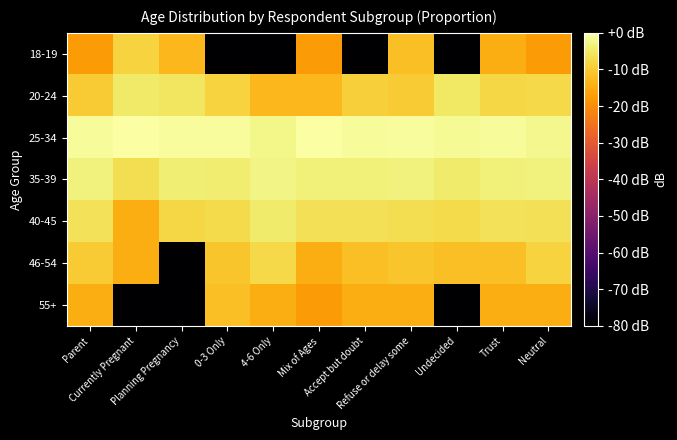

Reading left to right, what are all the values shown in this chart?

18-19: Parent=-17.6	Currently Pregnant=-8.6	Planning Pregnancy=-12.9	0-3 Only=-90.0	4-6 Only=-90.0	Mix of Ages=-17.6	Accept but doubt=-90.0	Refuse or delay some=-11.6	Undecided=-90.0	Trust=-14.6	Neutral=-17.6
20-24: Parent=-9.9	Currently Pregnant=-4.8	Planning Pregnancy=-5.6	0-3 Only=-8.6	4-6 Only=-12.9	Mix of Ages=-12.9	Accept but doubt=-9.2	Refuse or delay some=-9.9	Undecided=-5.1	Trust=-8.1	Neutral=-7.6
25-34: Parent=-1.1	Currently Pregnant=0.0	Planning Pregnancy=-0.8	0-3 Only=-0.6	4-6 Only=-2.4	Mix of Ages=-0.1	Accept but doubt=-1.0	Refuse or delay some=-0.8	Undecided=-1.4	Trust=-1.2	Neutral=-2.0
35-39: Parent=-3.3	Currently Pregnant=-6.8	Planning Pregnancy=-3.8	0-3 Only=-4.2	4-6 Only=-2.6	Mix of Ages=-3.7	Accept but doubt=-3.5	Refuse or delay some=-3.3	Undecided=-4.6	Trust=-3.7	Neutral=-3.2
40-45: Parent=-6.2	Currently Pregnant=-14.6	Planning Pregnancy=-8.1	0-3 Only=-7.2	4-6 Only=-4.4	Mix of Ages=-6.5	Accept but doubt=-6.5	Refuse or delay some=-6.8	Undecided=-7.2	Trust=-6.2	Neutral=-6.5
46-54: Parent=-9.9	Currently Pregnant=-14.6	Planning Pregnancy=-90.0	0-3 Only=-10.6	4-6 Only=-7.6	Mix of Ages=-14.6	Accept but doubt=-11.6	Refuse or delay some=-10.6	Undecided=-11.6	Trust=-11.6	Neutral=-8.6
55+: Parent=-14.6	Currently Pregnant=-90.0	Planning Pregnancy=-90.0	0-3 Only=-11.6	4-6 Only=-14.6	Mix of Ages=-17.6	Accept but doubt=-14.6	Refuse or delay some=-14.6	Undecided=-90.0	Trust=-14.6	Neutral=-14.6